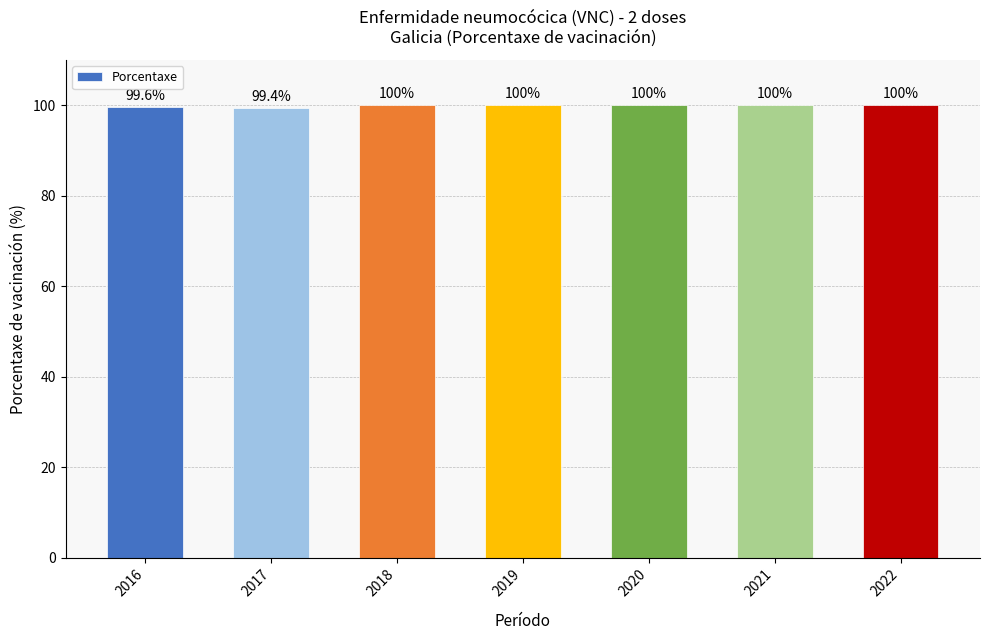

What is the average value?

99.9